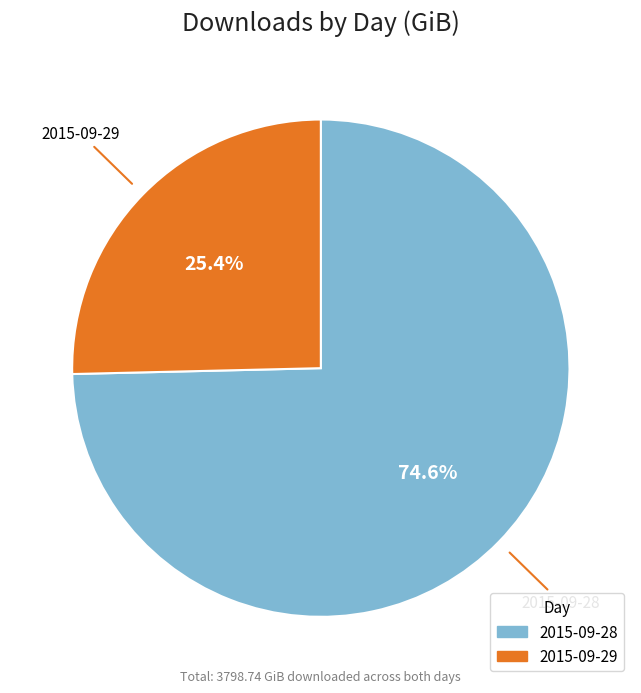

What percentage is the 2015-09-28 slice, to the nearest percent?

75%